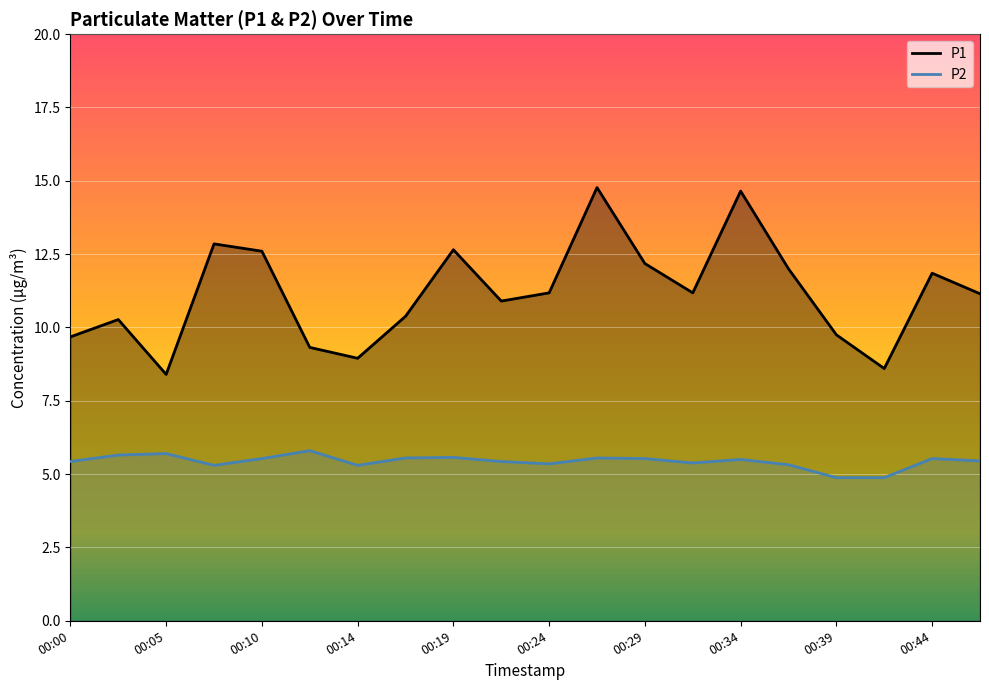

What is the value of the P1 point at the 19th from the left?

11.8